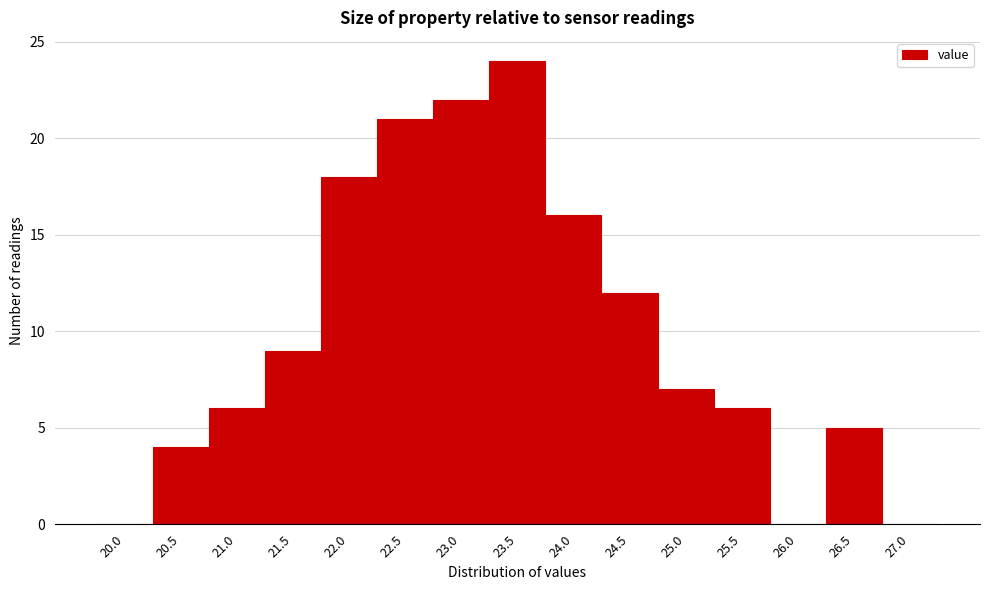

Reading left to right, list all the values displayed in this chart.

20.0=0	20.5=4	21.0=6	21.5=9	22.0=18	22.5=21	23.0=22	23.5=24	24.0=16	24.5=12	25.0=7	25.5=6	26.0=0	26.5=5	27.0=0